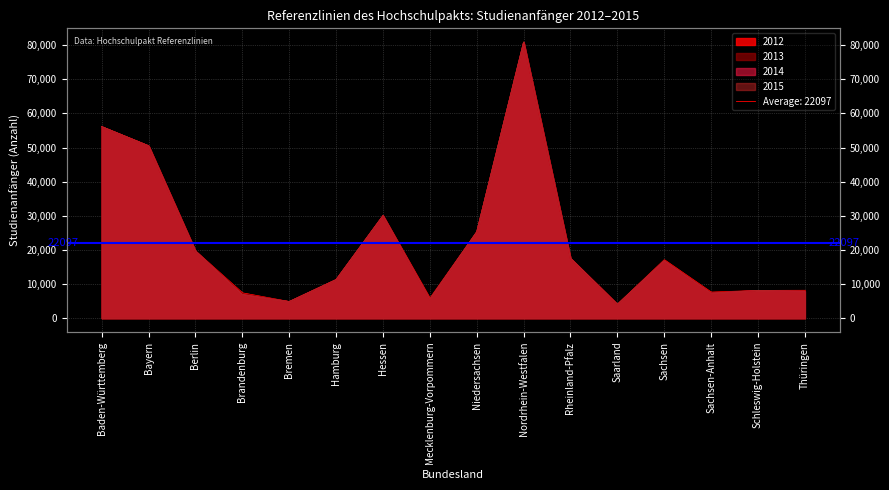

Rank the series by their maximum value, from lowest to highest.

2012, 2013, 2014, 2015